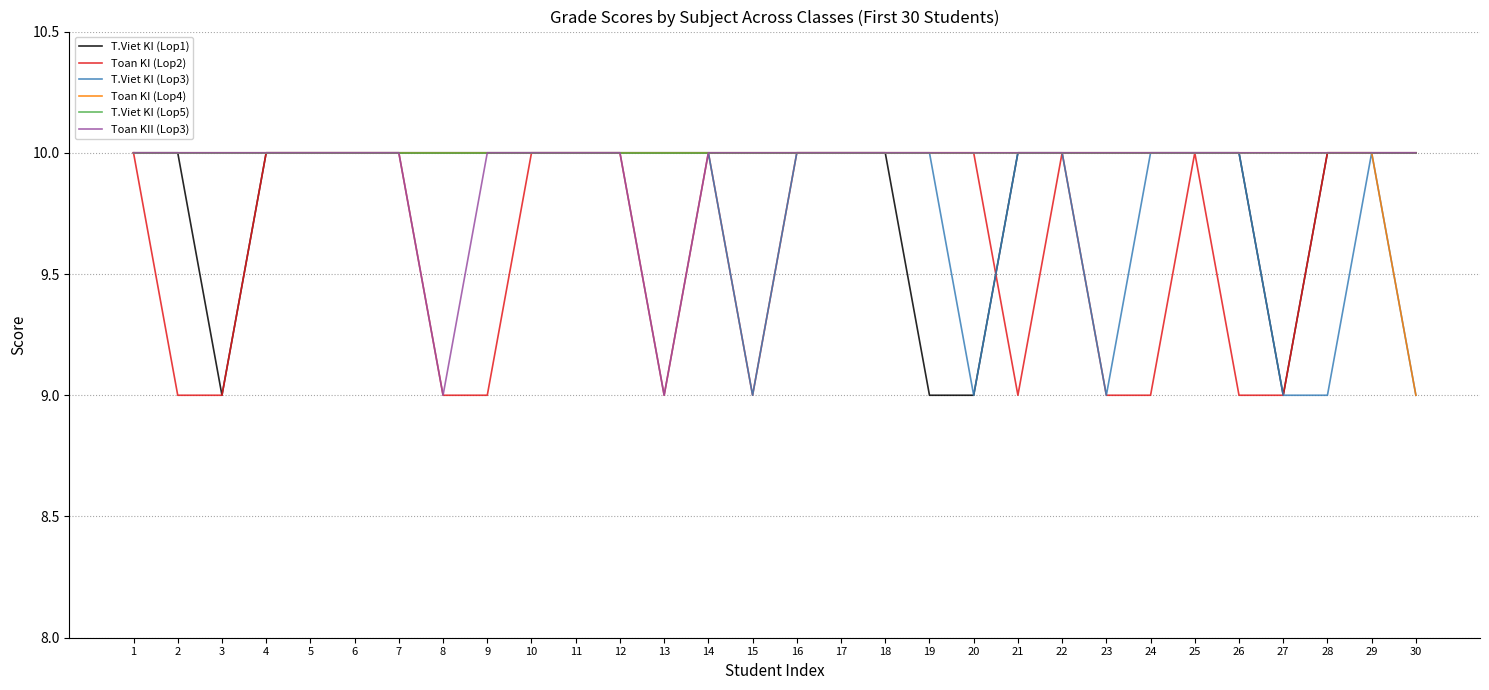

At how many categories does at least one series exceed 9?

30